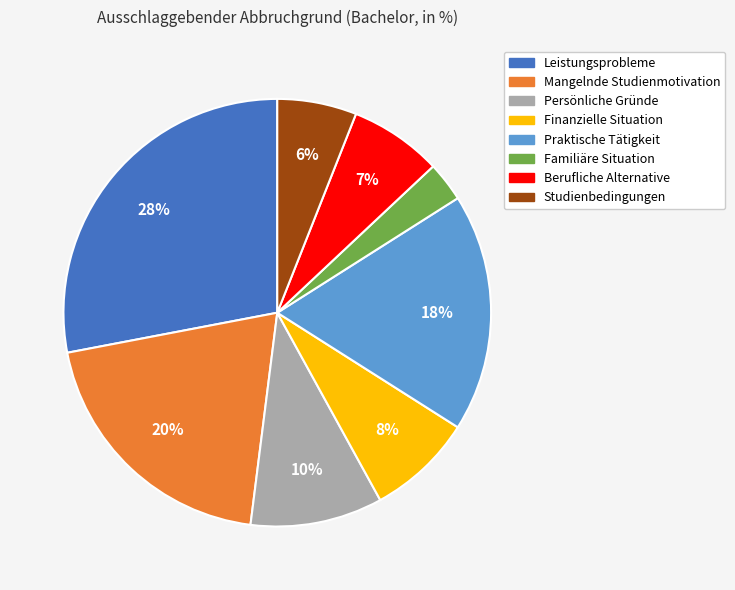

Which slice is the smallest?

Familiäre Situation